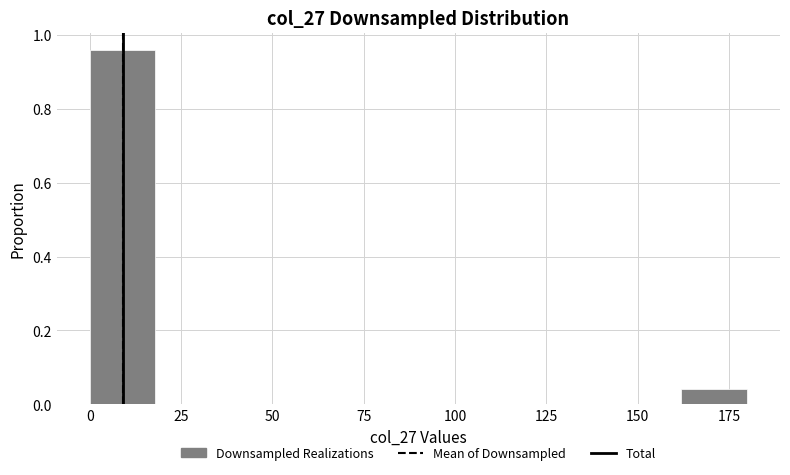

Around what value on the x-axis is the tallest bar? Give the approximate position of its centre, as read against the axis.

10